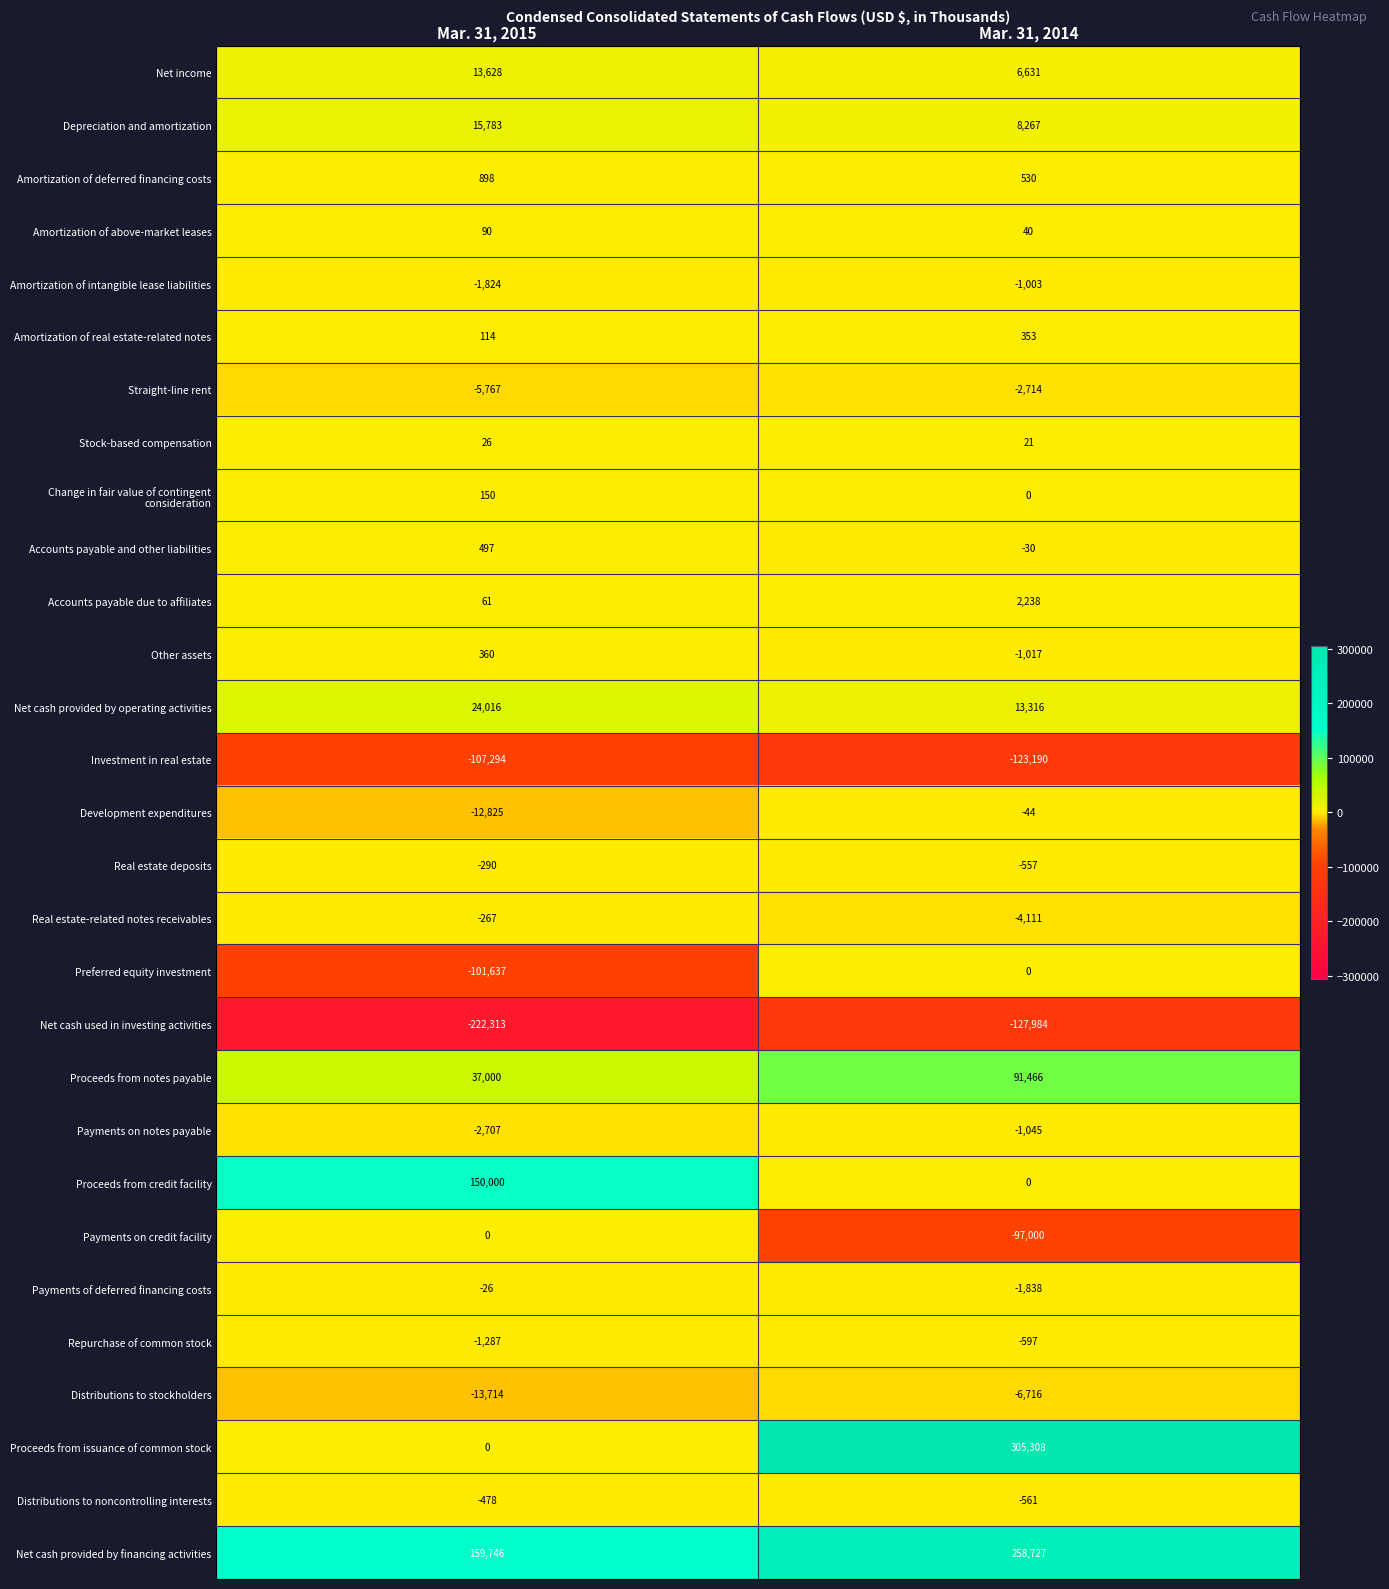

List the labels in order of Accounts payable and other liabilities value, smallest first.

Mar. 31, 2014, Mar. 31, 2015